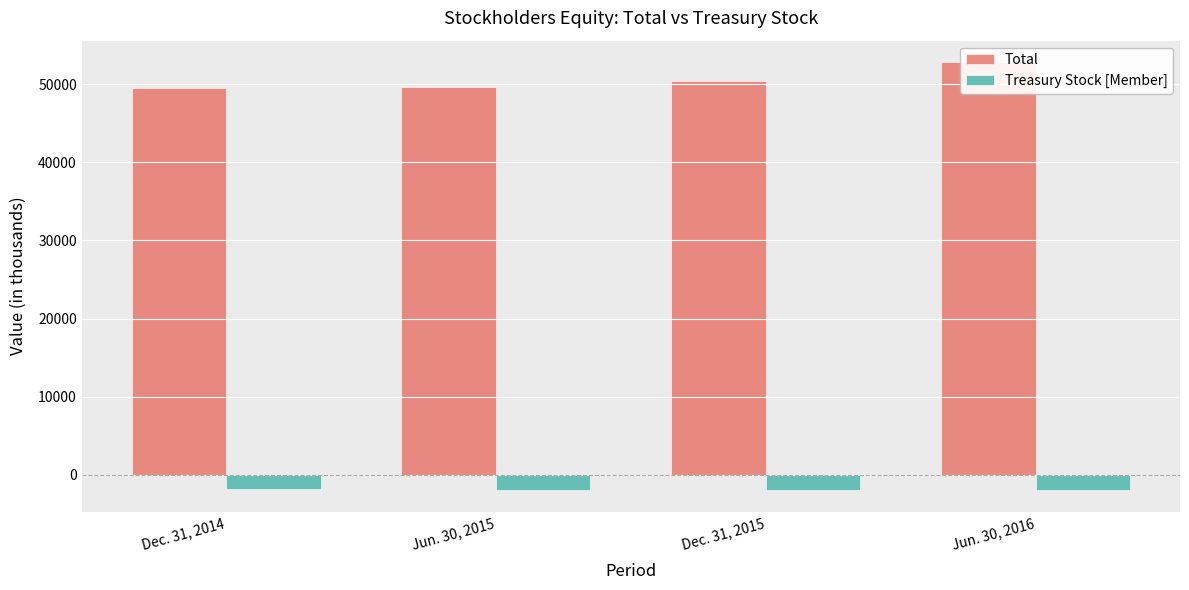

Between Dec. 31, 2015 and Jun. 30, 2016, which series saw the biggest shift?

Total